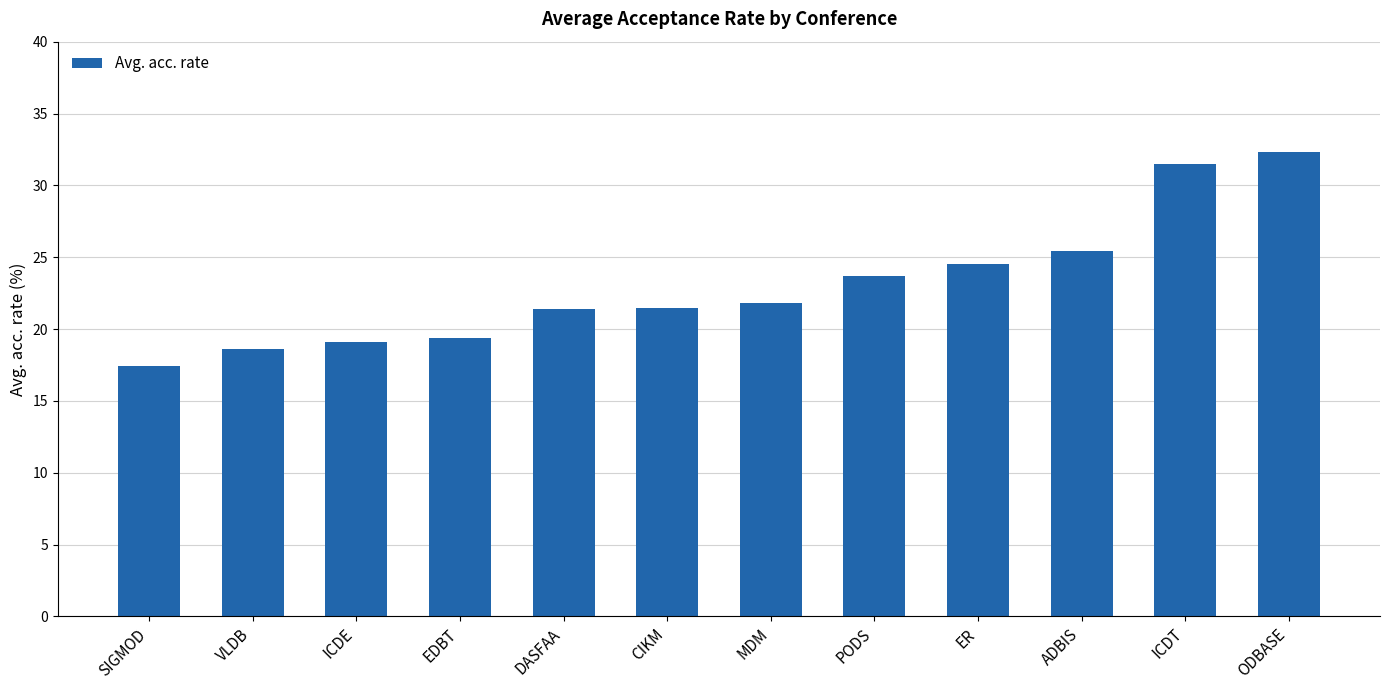

What position from the left is ICDE?

3